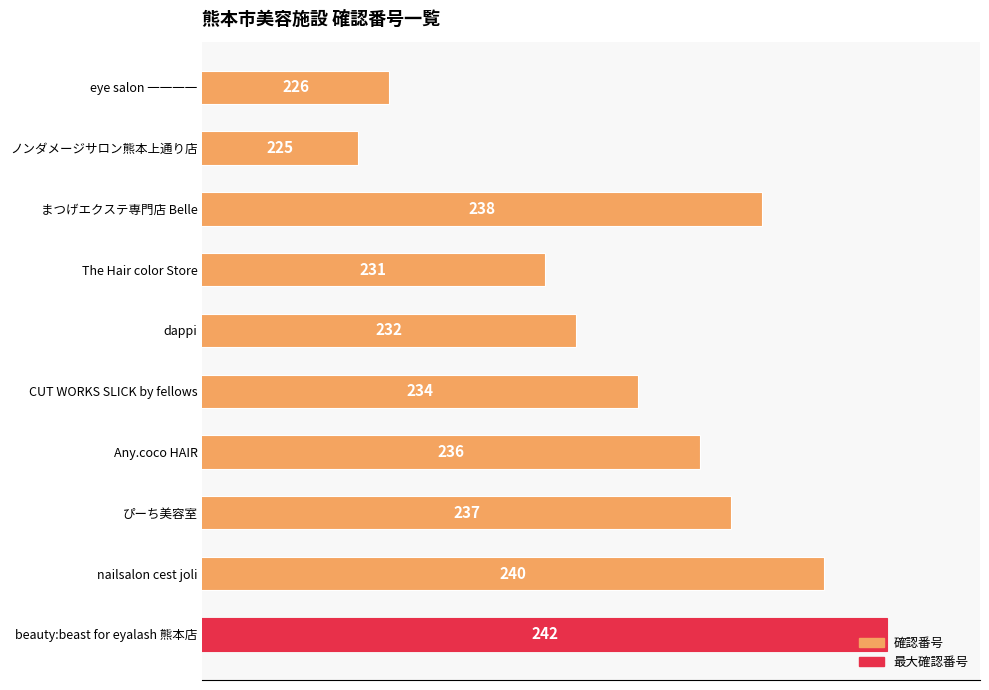

Is it true that the value at Any.coco HAIR is 236?

True